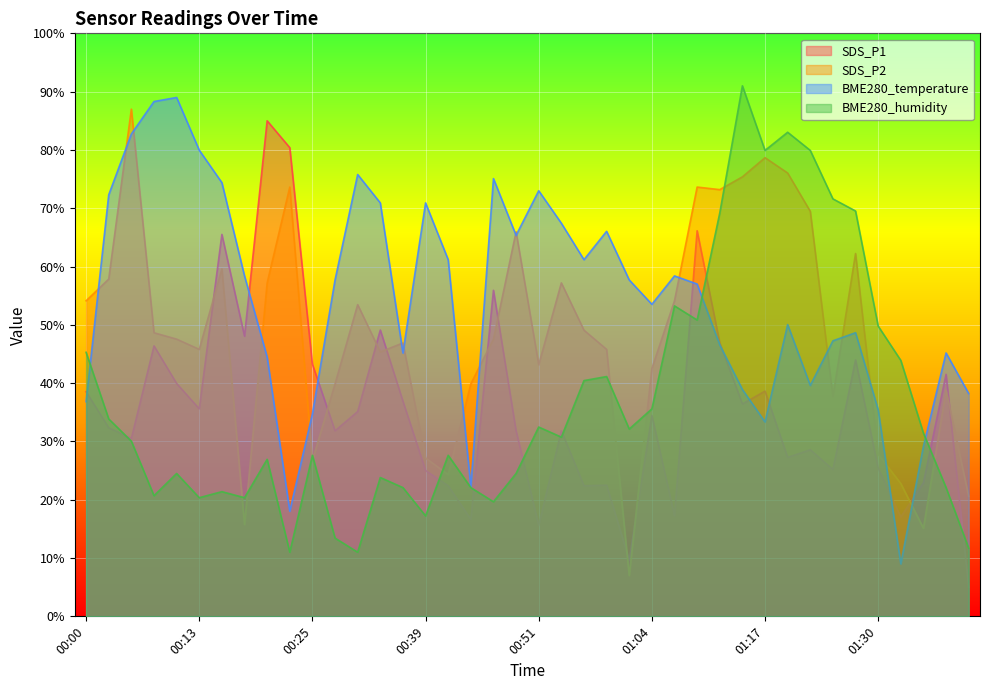

Does the chart display data point markers on the line(s)?

No